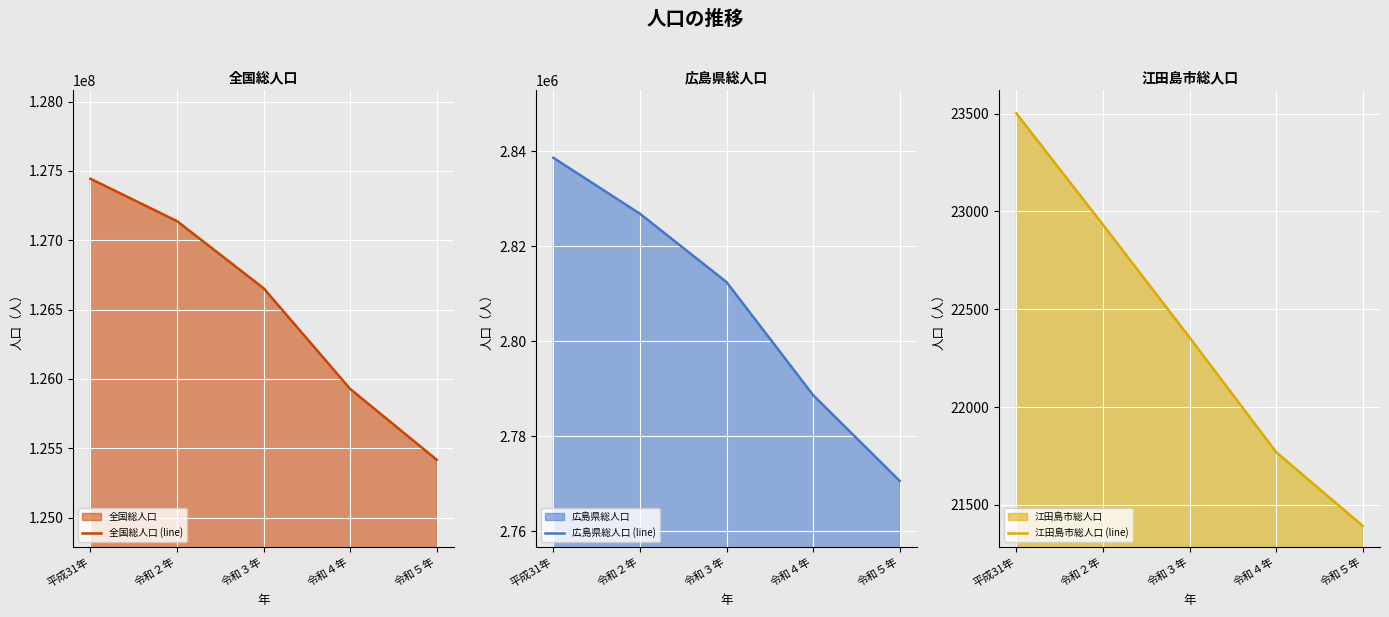

What is the maximum value shown in the chart?

127443563